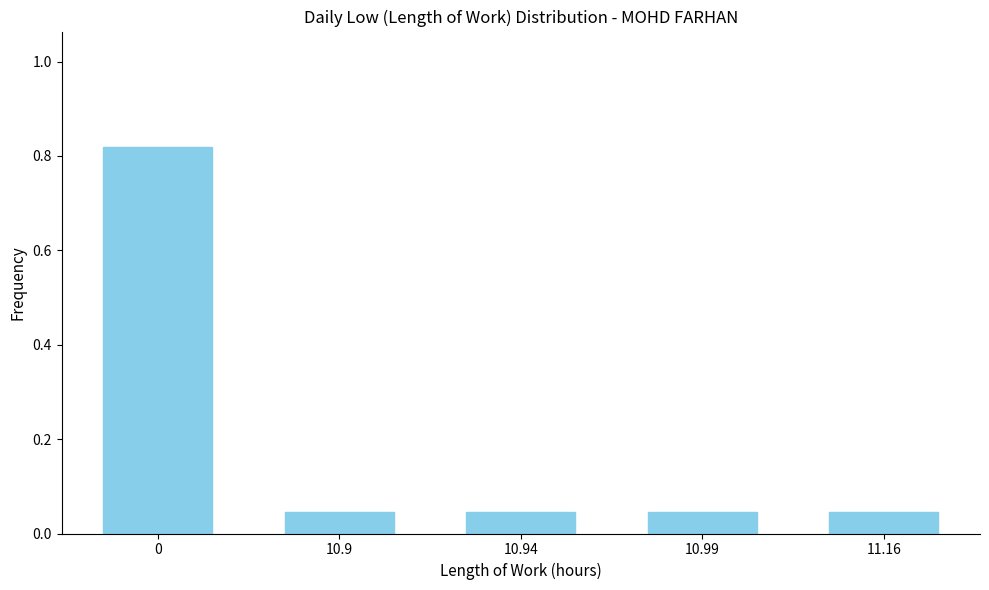

What is the sum of all values?

1.0